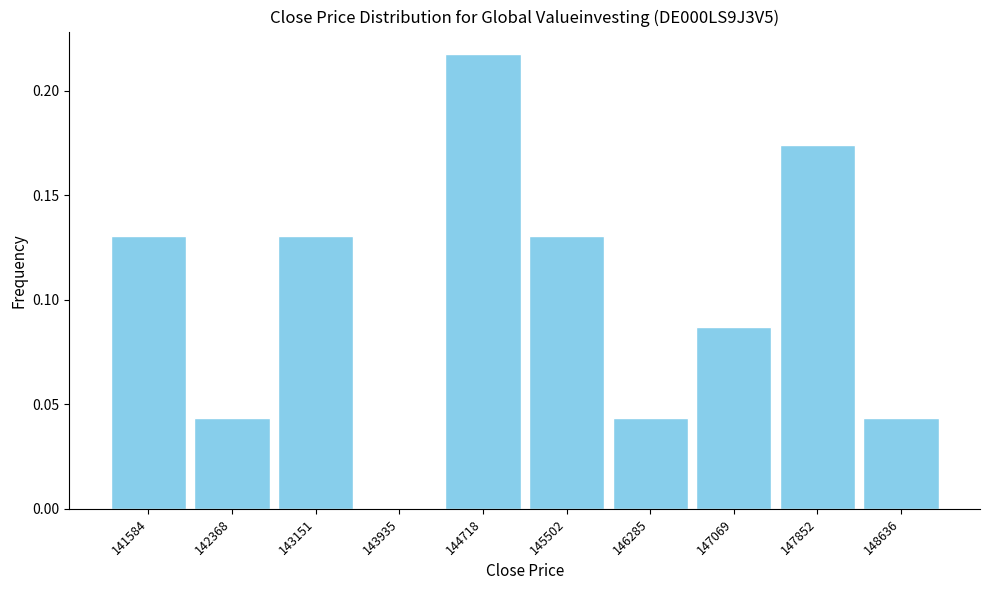

What is the height of the bar covering 145900 to 146700 on the x-axis? Neither the bar edges nor the heights are printed on the chart, so give them approximately, as read against the axes.

0.045